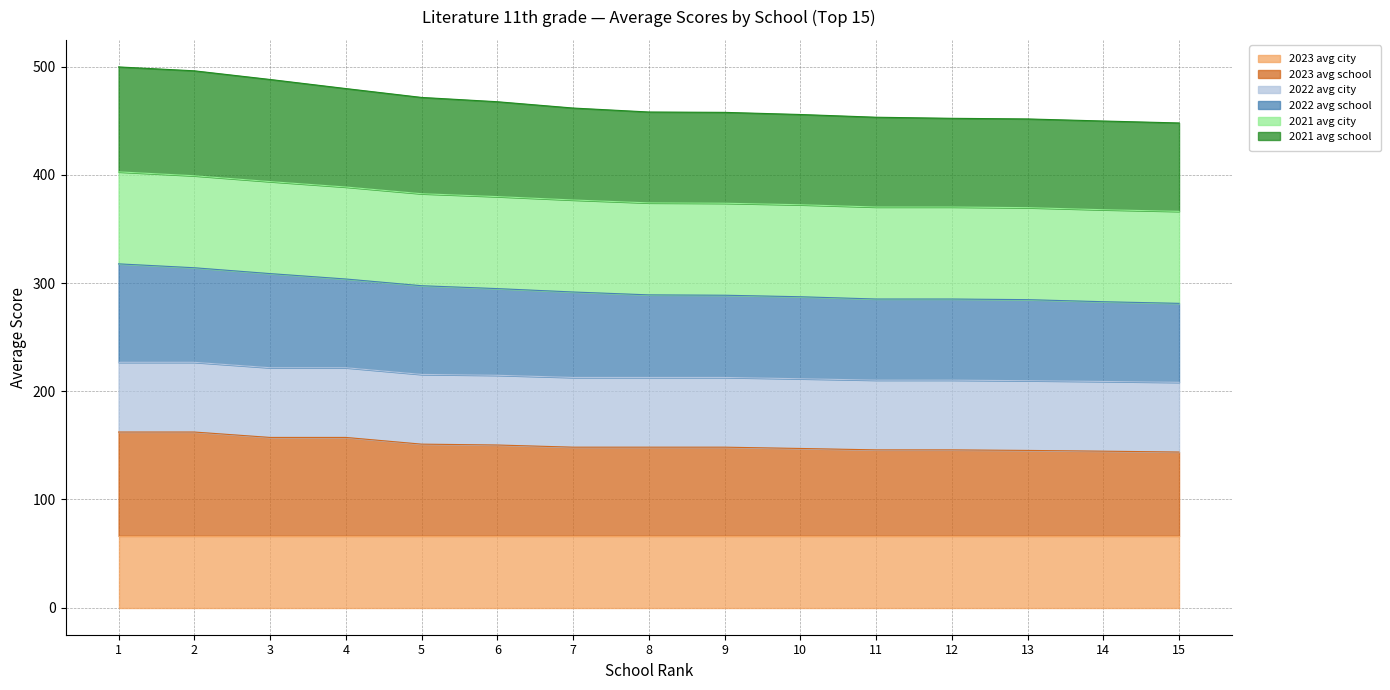

What is the total value across all series at 3?

488.2